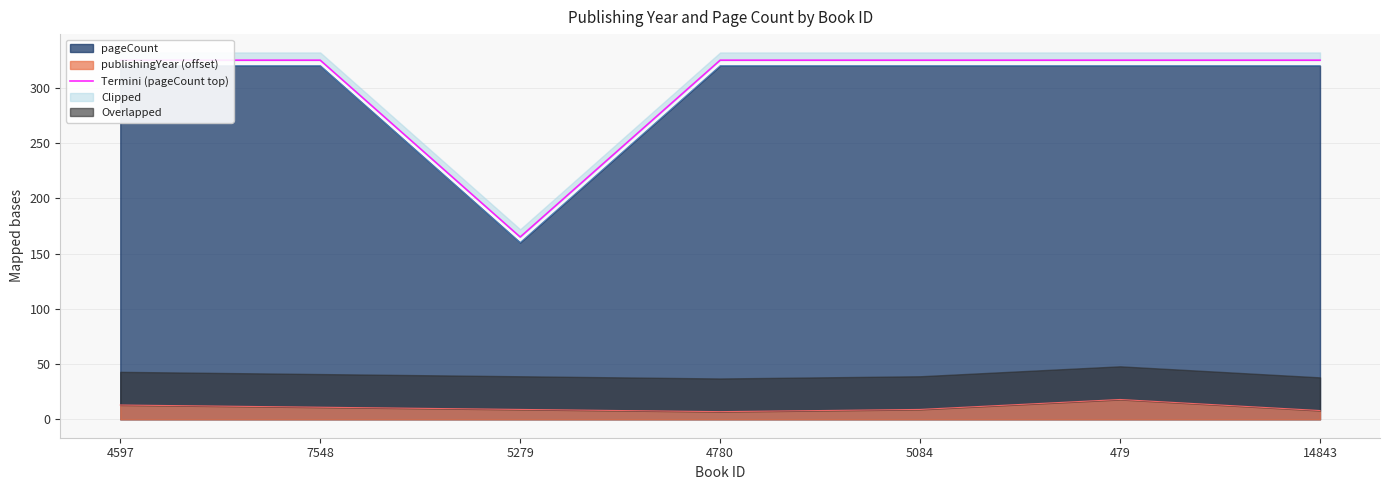

Reading left to right, what are all the values shown in this chart?

4597=325	7548=325	5279=165	4780=325	5084=325	479=325	14843=325